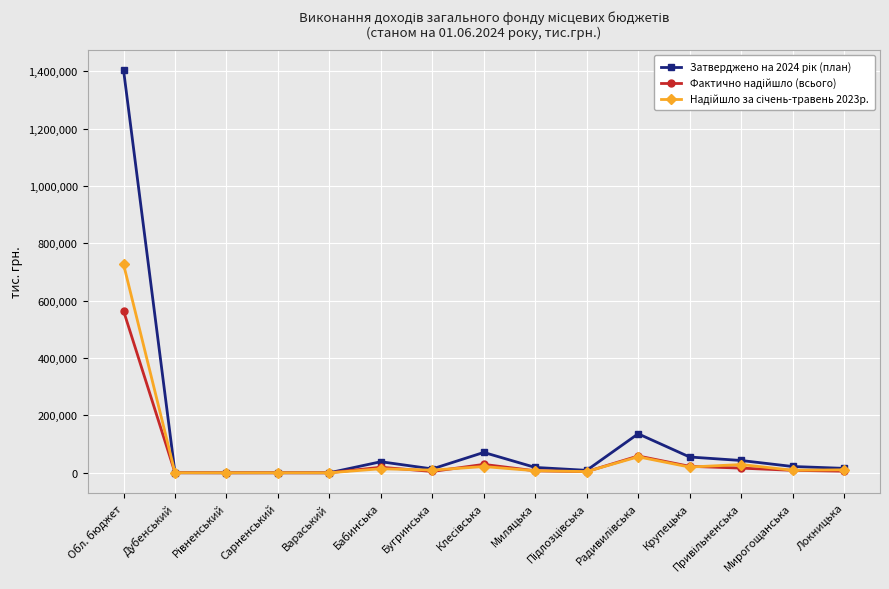

What is the label of the 7th point from the left?

Бугринська